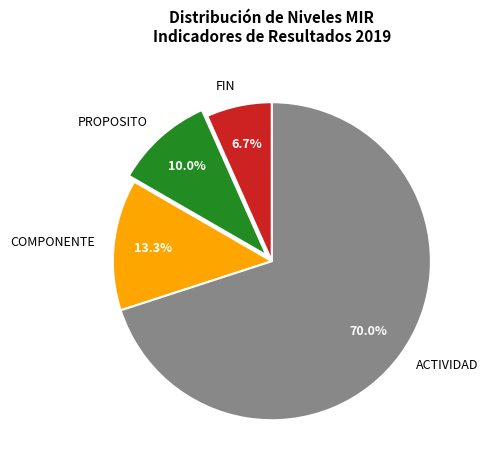

The ACTIVIDAD slice represents 70% of the pie. True or false?

True